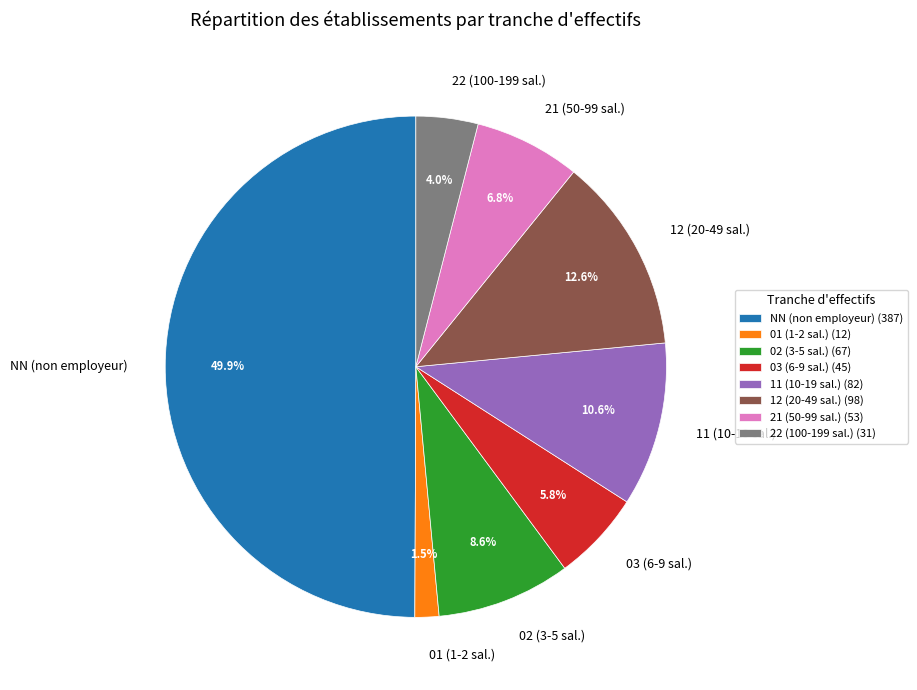

Combined, do 21 (50-99 sal.) and 02 (3-5 sal.) account for over 50%?

No